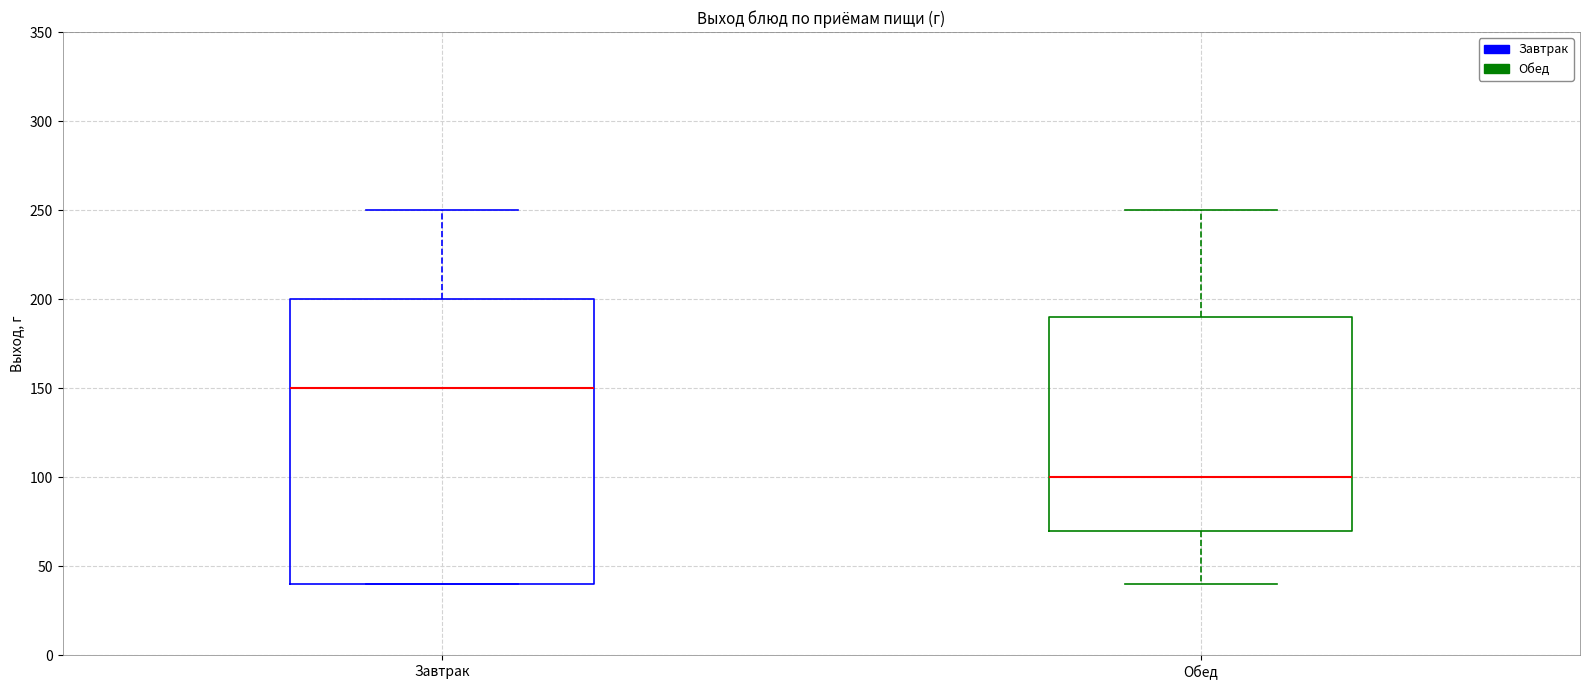

Where does the upper whisker of the box for Обед end on the y-axis? The values are not printed on the chart, so give them approximately, as read against the axis.

250